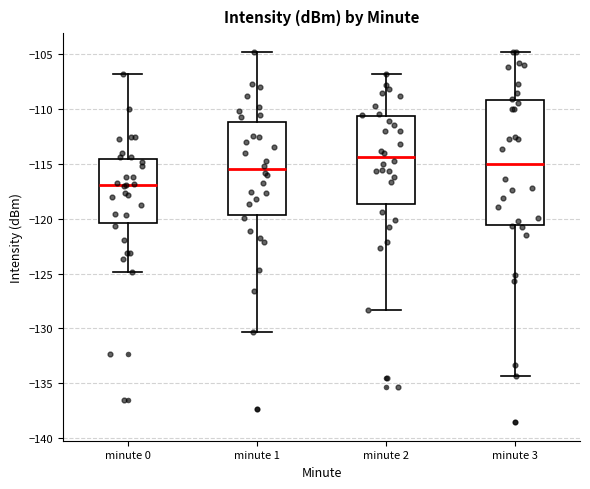

Which box's median line is the highest?

minute 2